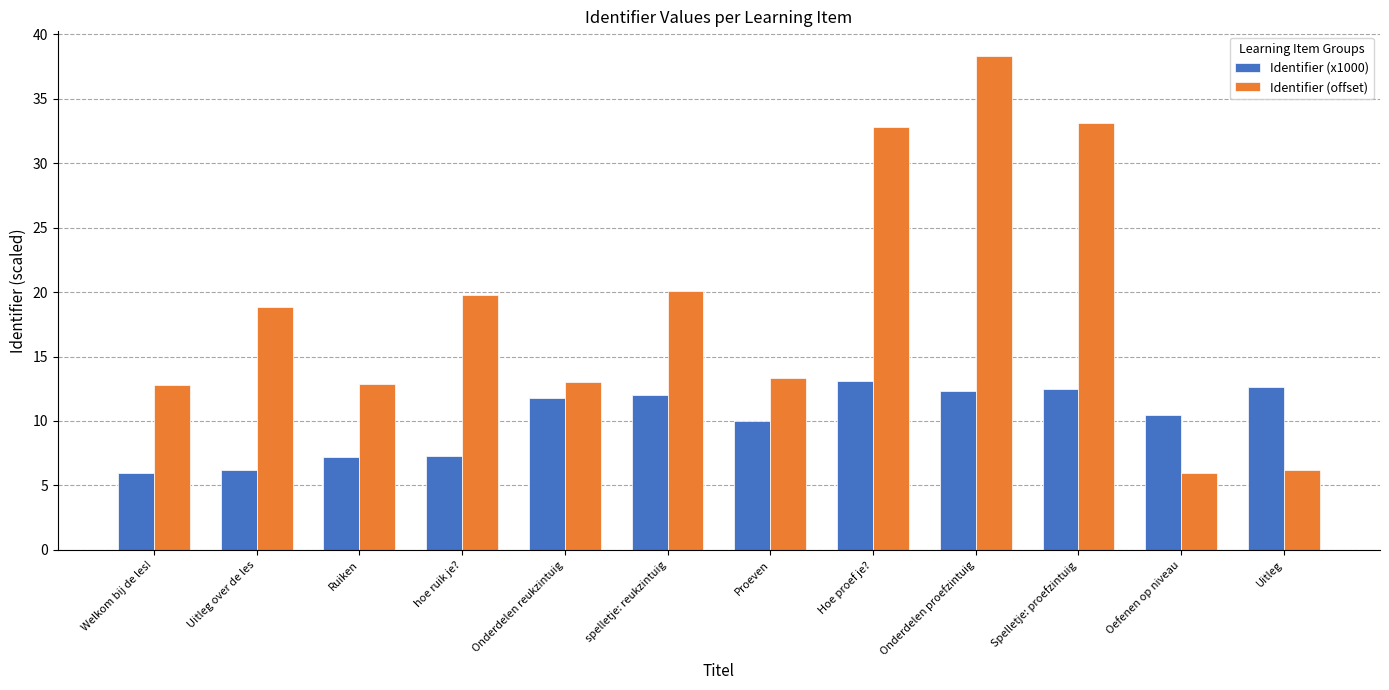

Does the chart contain stacked bars?

No